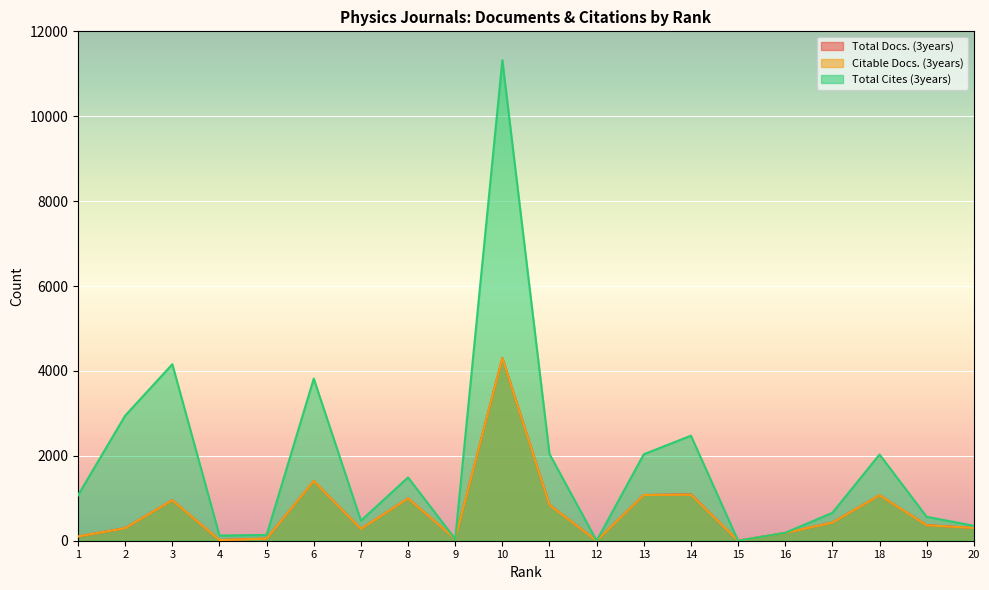

True or false: Citable Docs. (3years) has a value of 954 at 3.

True